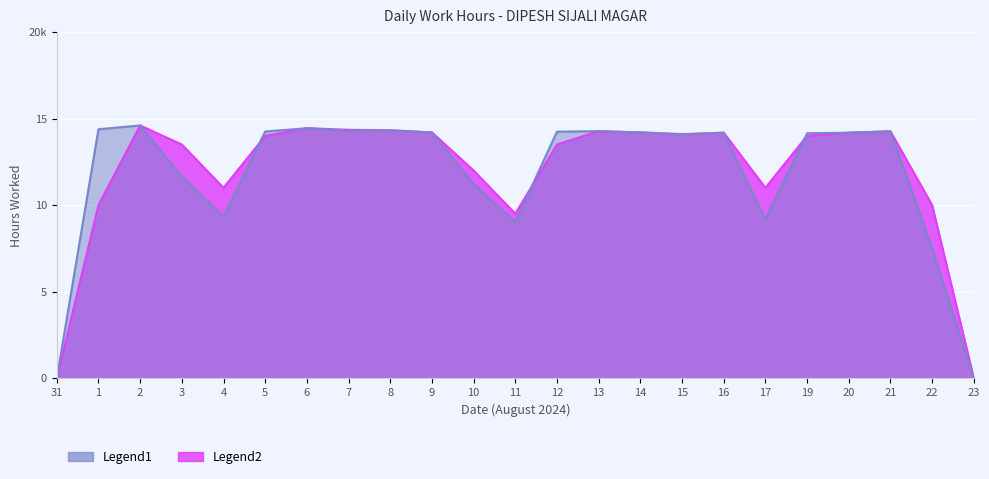

List the labels in order of Smoothed value, largest first.

2, 6, 7, 8, 13, 21, 9, 14, 16, 20, 15, 5, 19, 3, 12, 10, 4, 17, 1, 22, 11, 31, 23